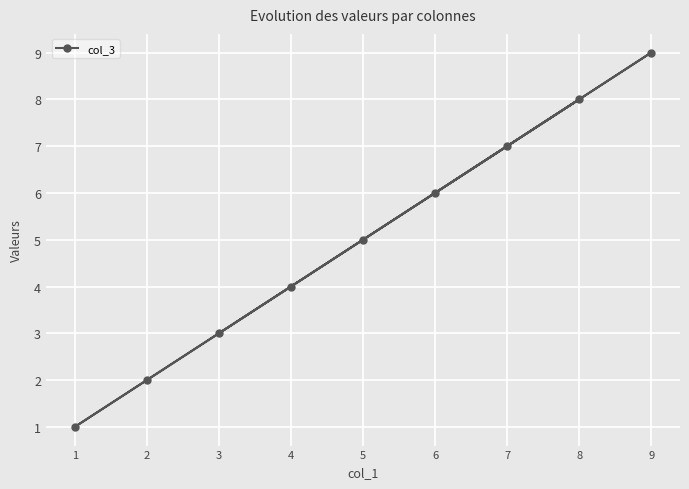

What is the value of the 8th point from the left?

8